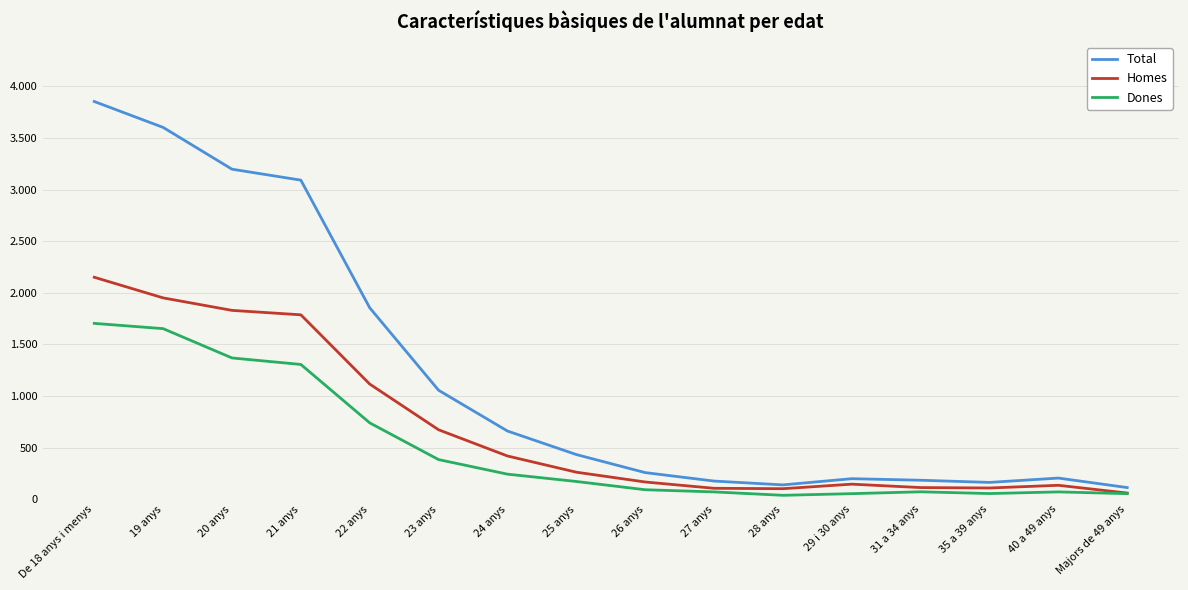

Which series has the widest spread of values?

Total